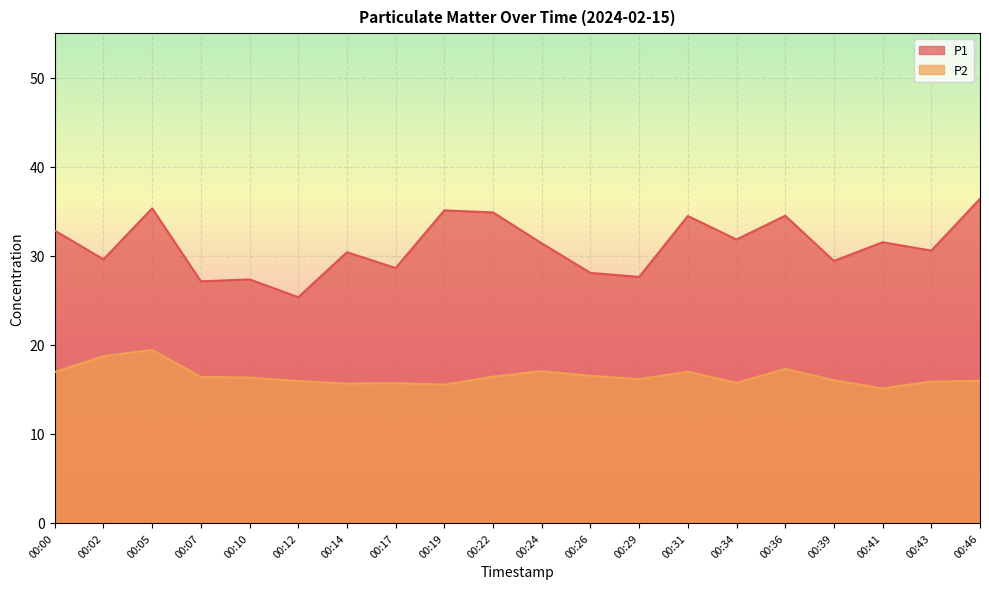

Reading left to right, what are all the values shown in this chart?

P1: 32.8	29.6	35.3	27.1	27.4	25.4	30.4	28.6	35.1	34.9	31.4	28.1	27.6	34.5	31.8	34.5	29.4	31.5	30.6	36.4
P2: 16.9	18.7	19.4	16.4	16.3	15.9	15.7	15.7	15.5	16.4	17.1	16.5	16.1	17.0	15.7	17.3	16.0	15.1	15.9	15.9